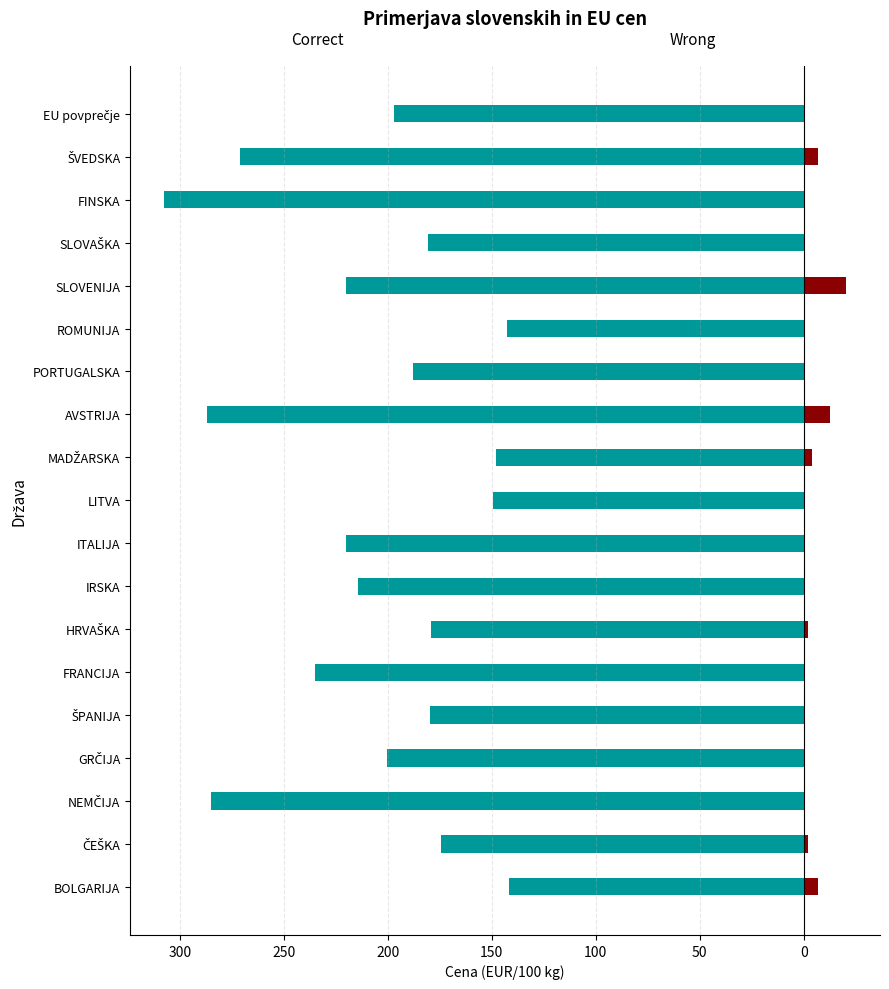

What is the spread (max minus min) of values at ČEŠKA?

176.5